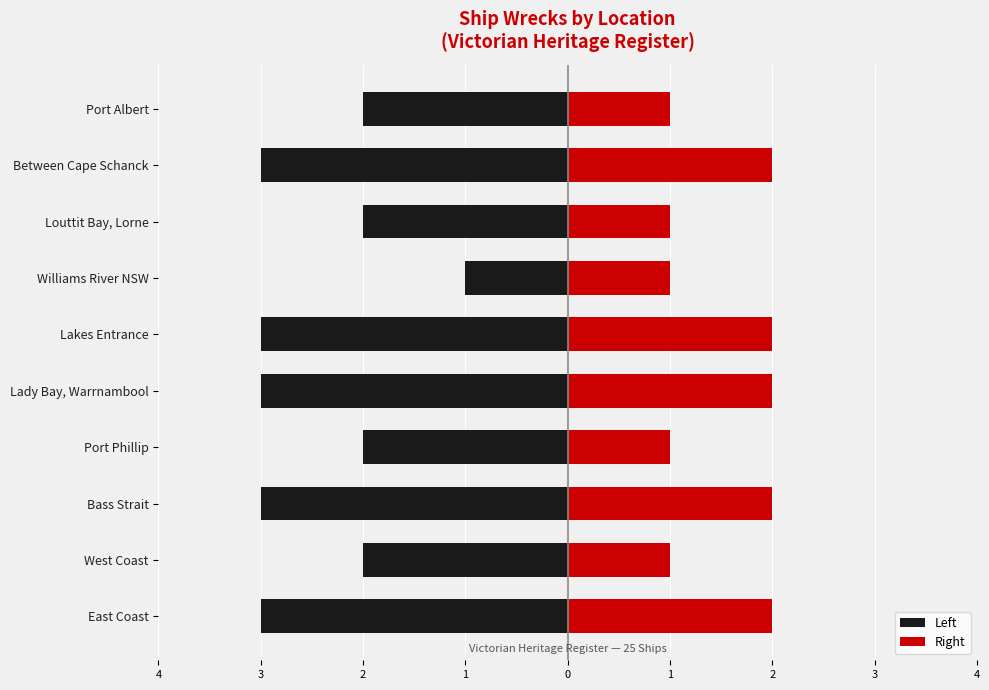

What is the total value across all series at Port Albert?

-1